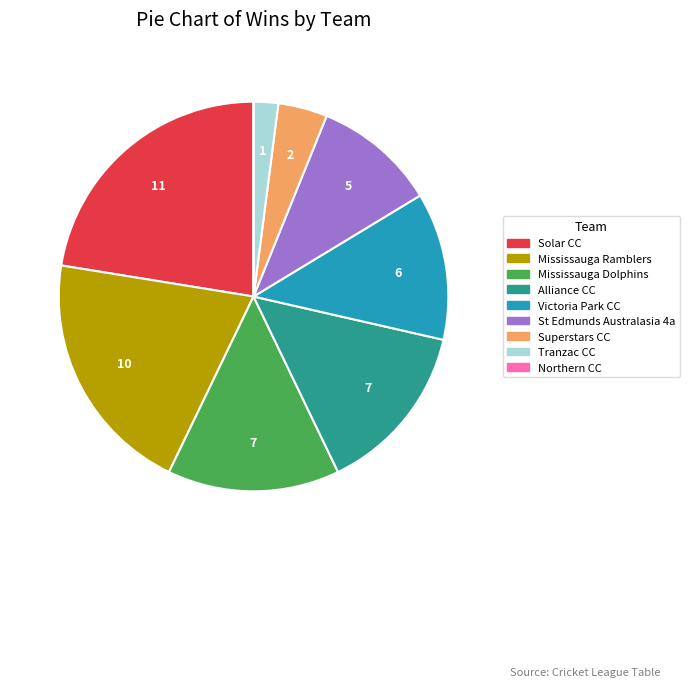

Does Solar CC account for over 50% of the chart?

No